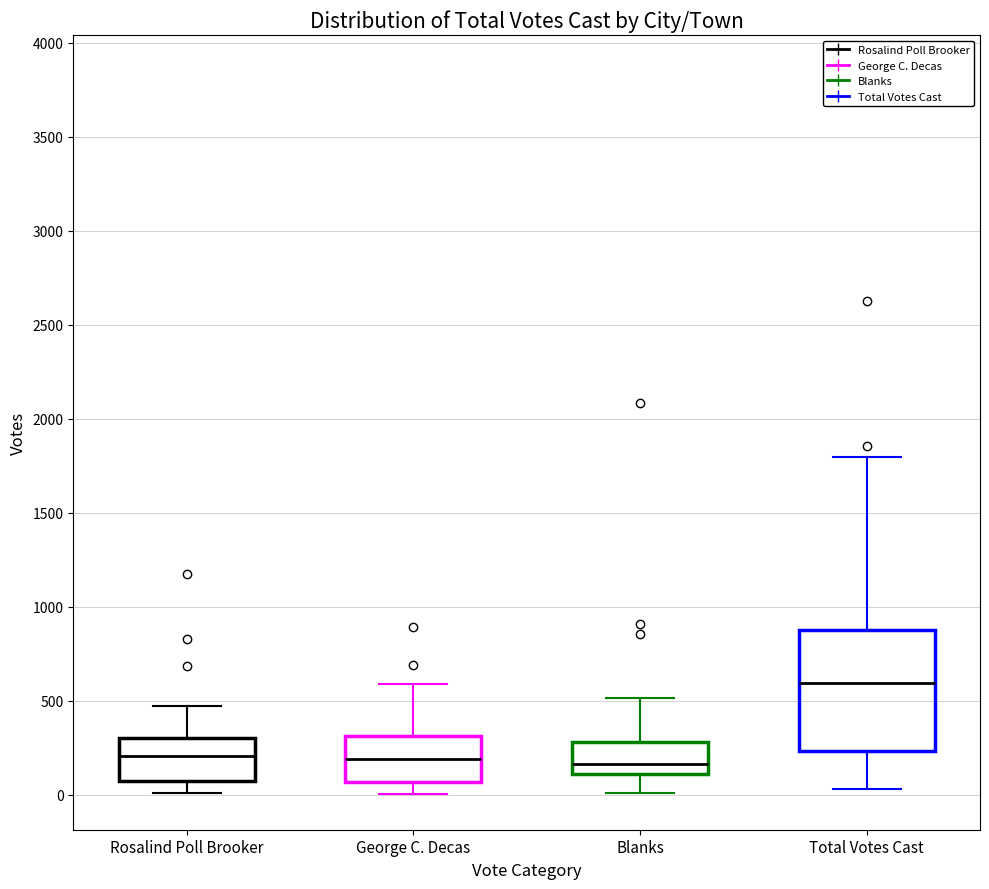

Where is the upper edge of the box for Blanks on the y-axis? The values are not printed on the chart, so give them approximately, as read against the axis.

300